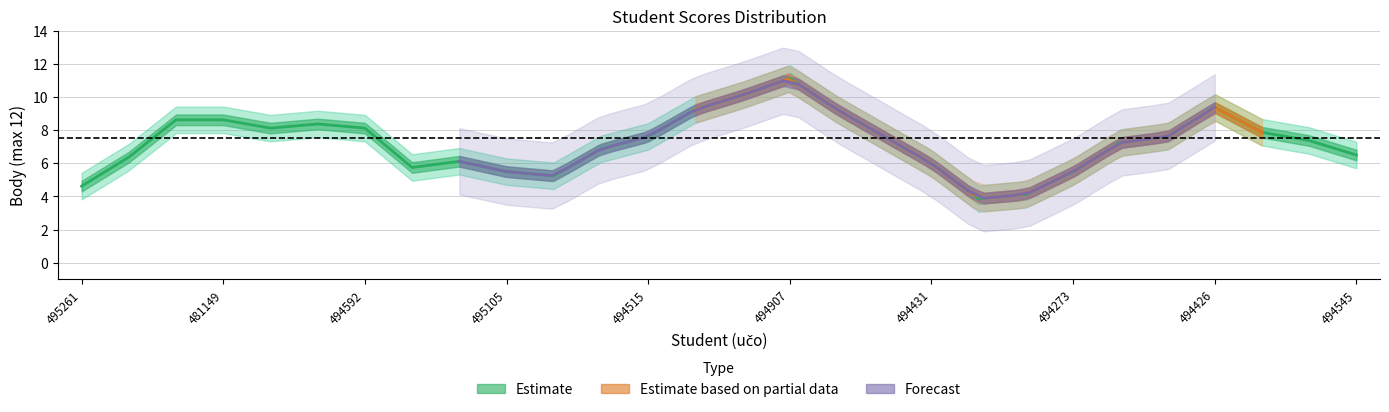

What is the greatest value displayed?

12.0